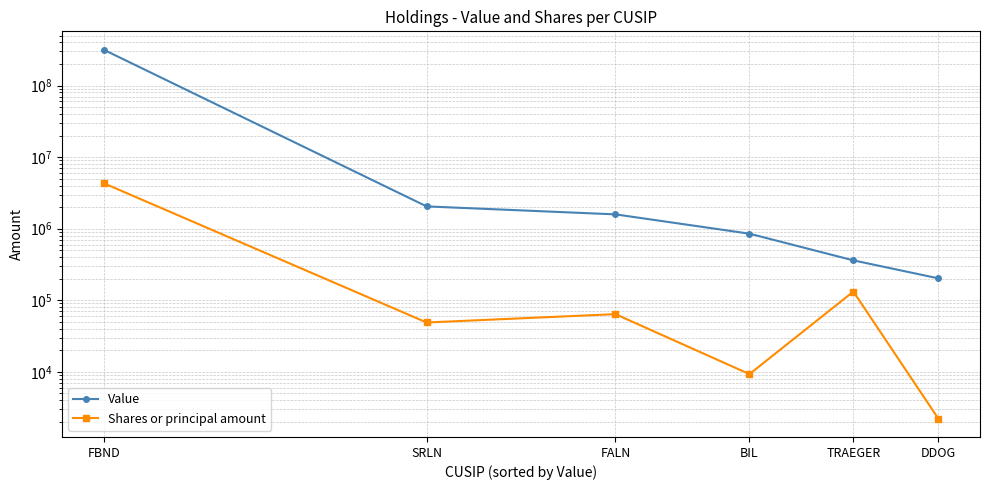

Is this an area chart (filled region under the line)?

No